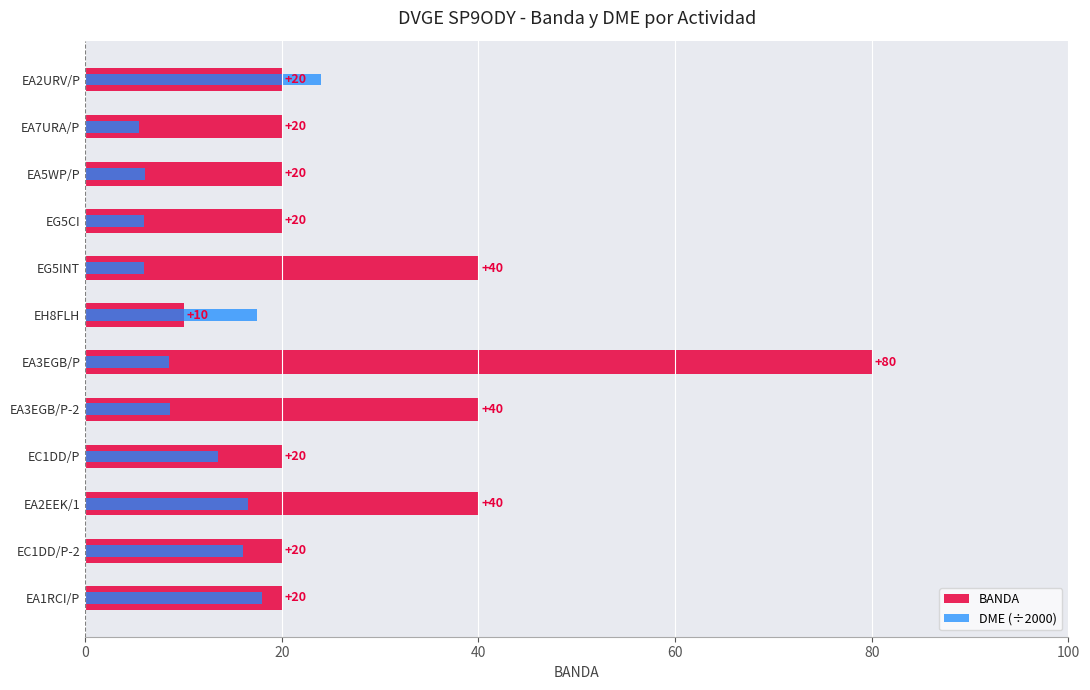

What are all the series names shown in the legend?

BANDA, DME (÷2000)